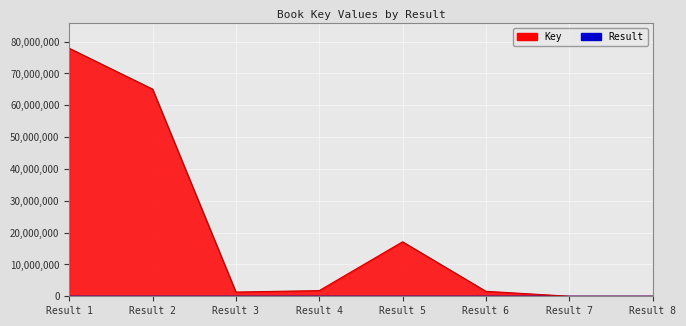

What is the total value across all series at Result 5?

17116667